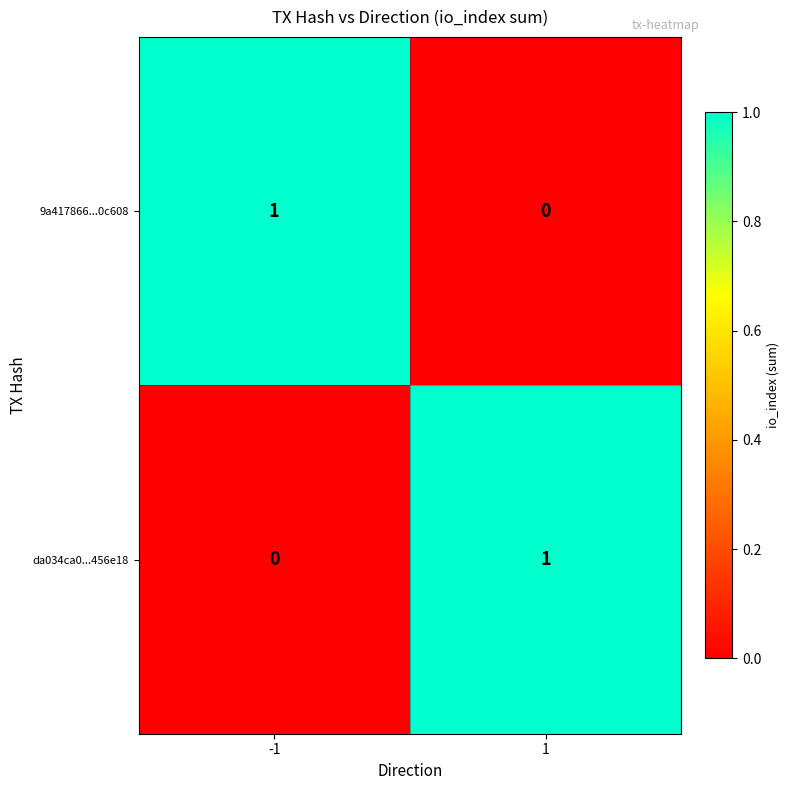

What is the spread (max minus min) of values at -1?

1